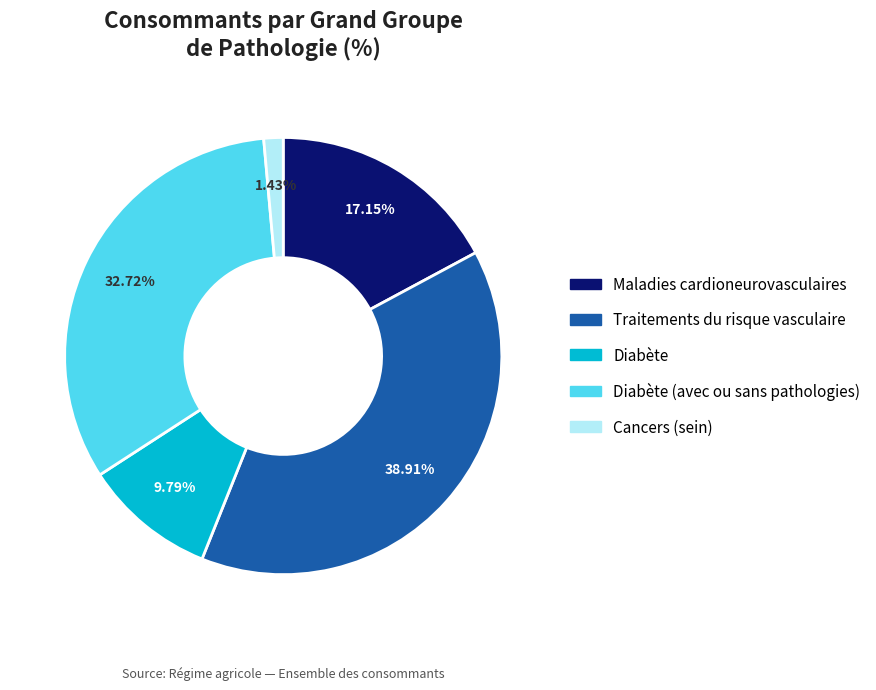

What percentage do Diabète (avec ou sans pathologies) and Traitements du risque vasculaire together represent?

71.6%